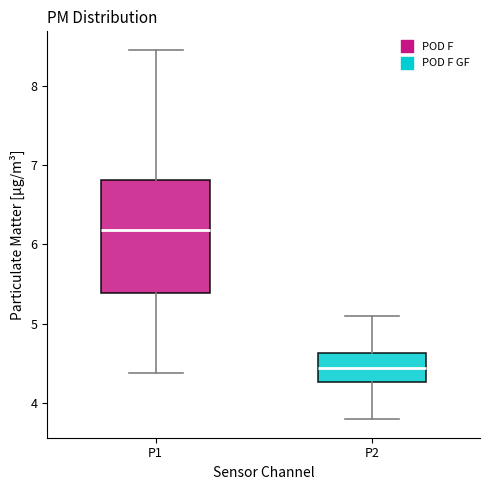

Comparing the boxes themselves (not the whiskers), which one is the tallest?

P1